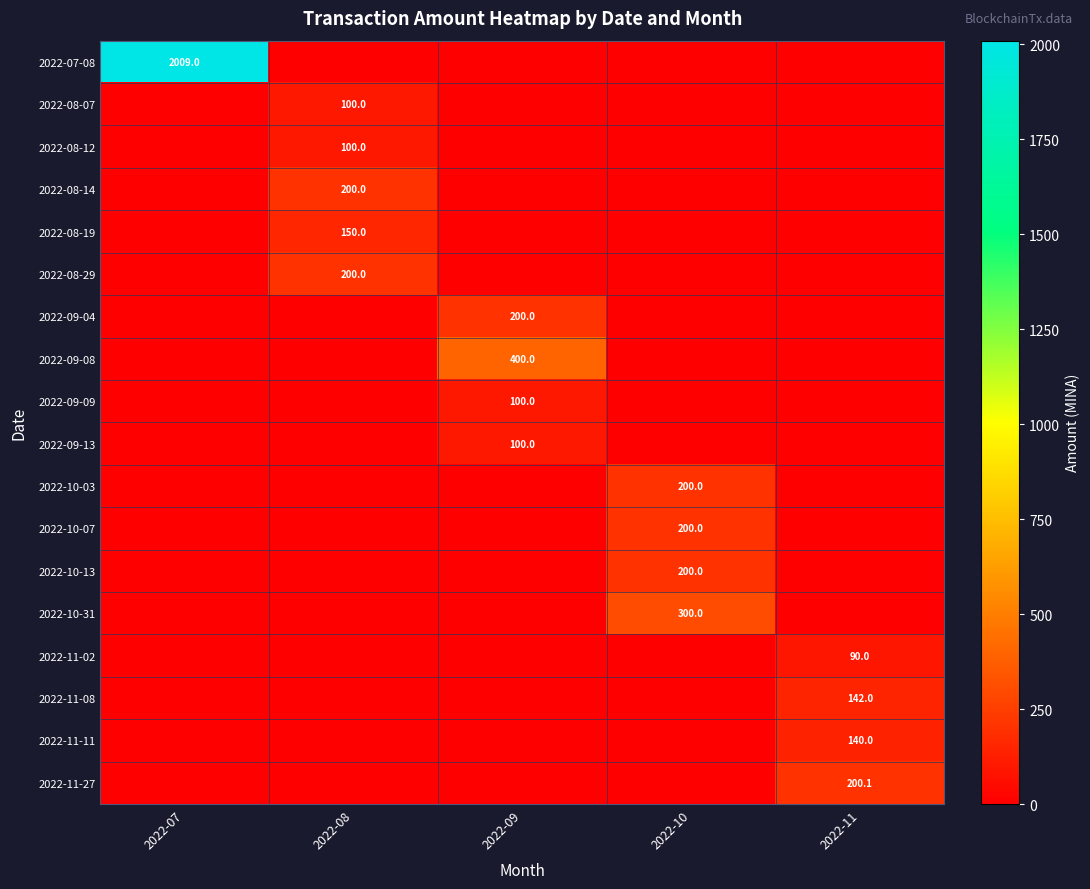

Is it true that 2022-08-12 equals 0.0 at 2022-10?

True